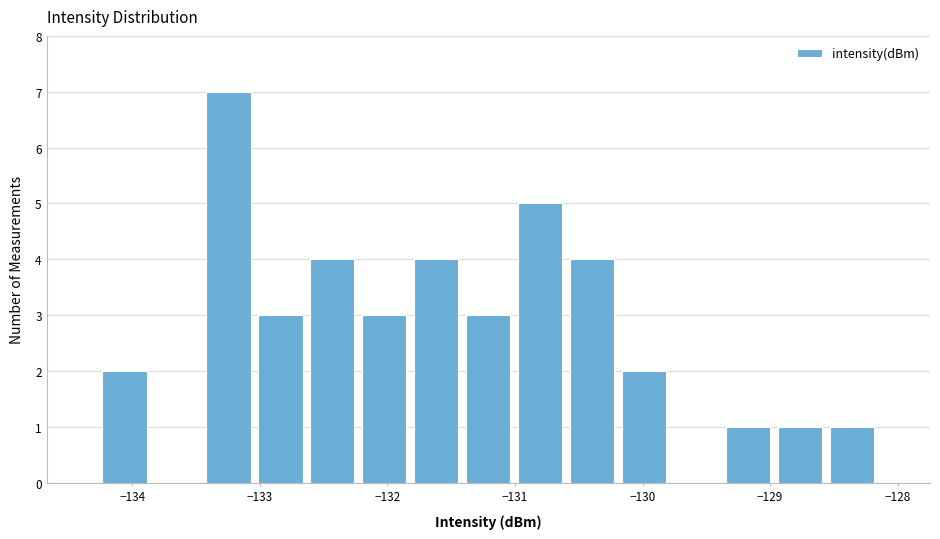

Reading left to right, list every bar in this chart as the range it spans on the x-axis followed by its height. Neither the bar edges nor the heights are printed on the chart, so give them approximately, as read against the axes.

-134.3 to -133.9: 2
-133.9 to -133.5: 0
-133.5 to -133.0: 7
-133.0 to -132.6: 3
-132.6 to -132.2: 4
-132.2 to -131.8: 3
-131.8 to -131.4: 4
-131.4 to -131.0: 3
-131.0 to -130.6: 5
-130.6 to -130.2: 4
-130.2 to -129.8: 2
-129.8 to -129.4: 0
-129.4 to -129.0: 1
-129.0 to -128.6: 1
-128.6 to -128.2: 1